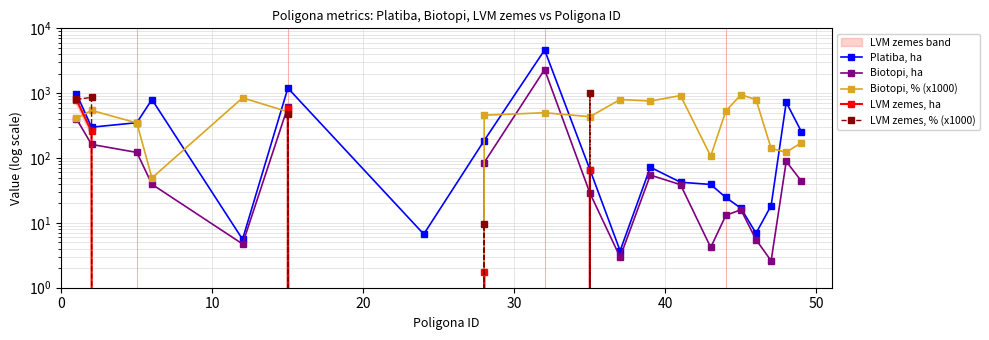

What is the average value of the LVM zemes, % (x1000) series?

157.9